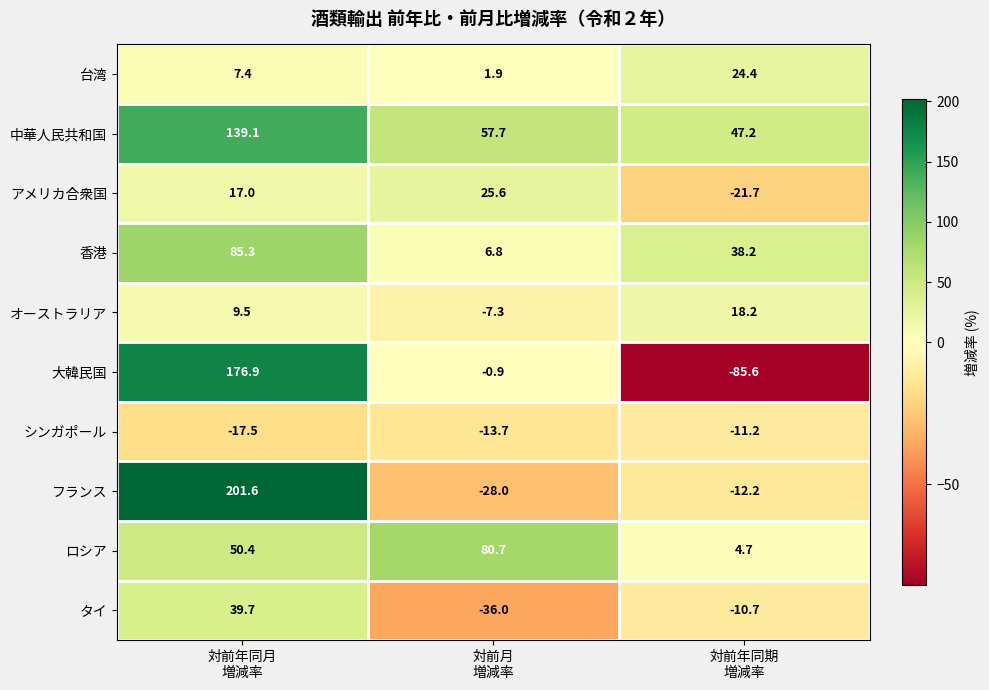

How many series are shown in this chart?

10